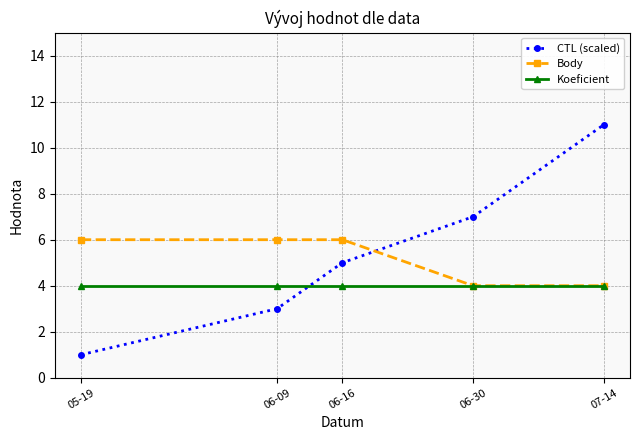

After their last crossing, which series has the higher values: CTL (scaled) or Body?

CTL (scaled)